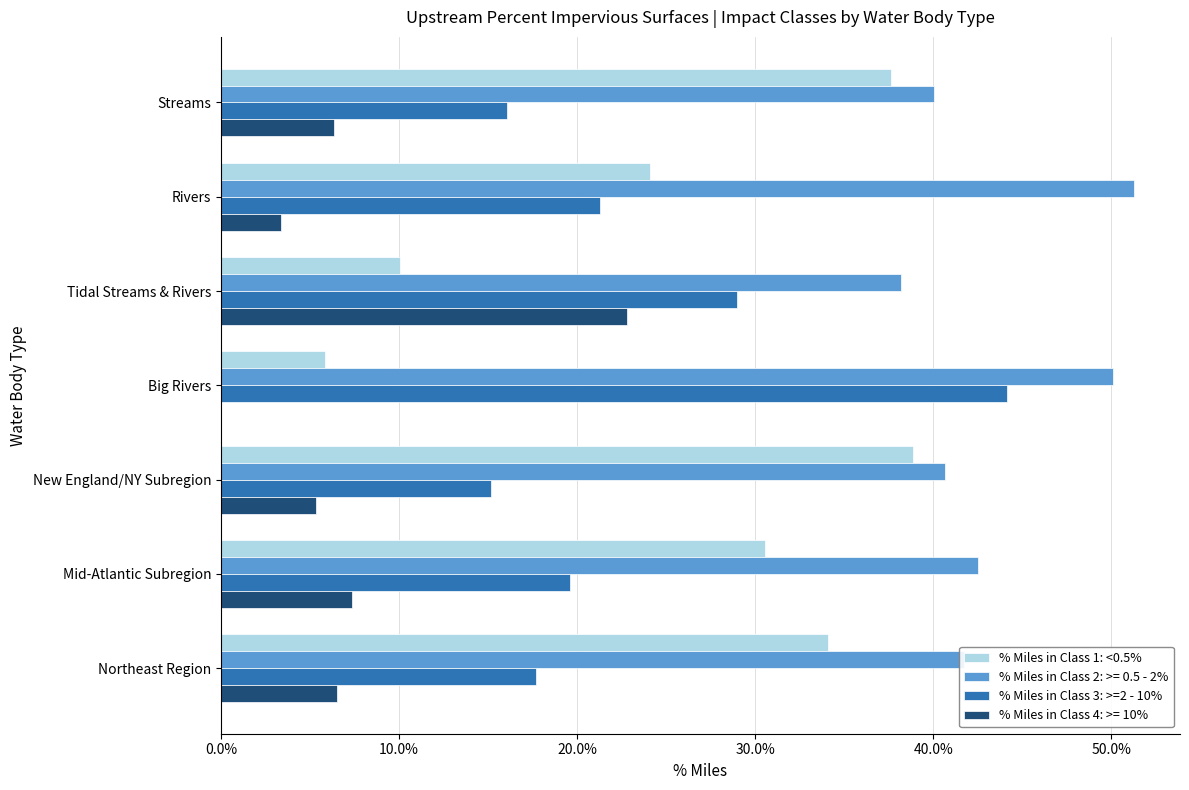

Is it true that % Miles in Class 4: >= 10% equals 7.4 at Mid-Atlantic Subregion?

True